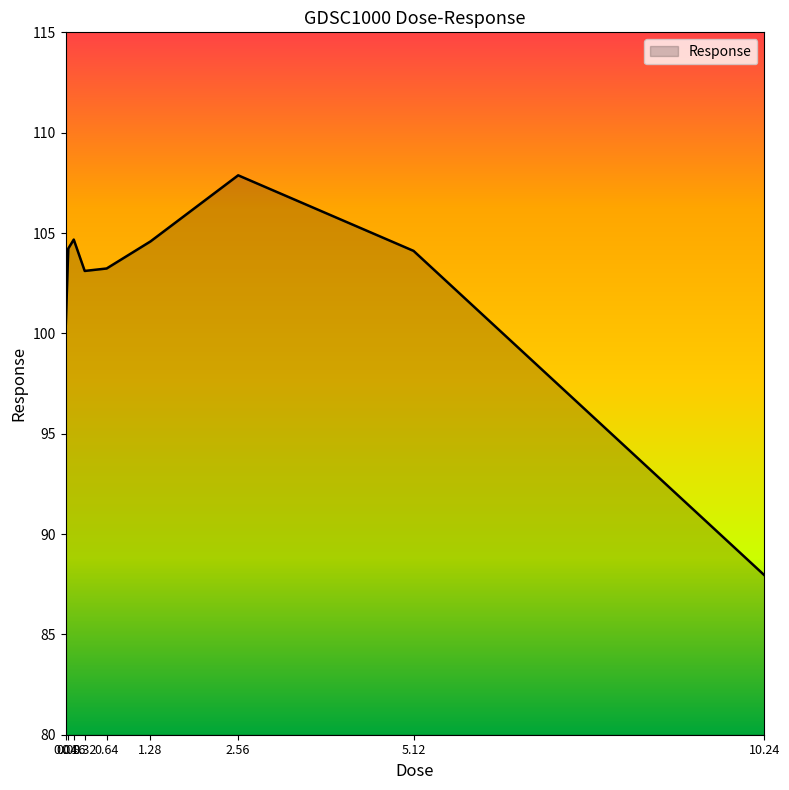

What is the greatest value displayed?

107.9